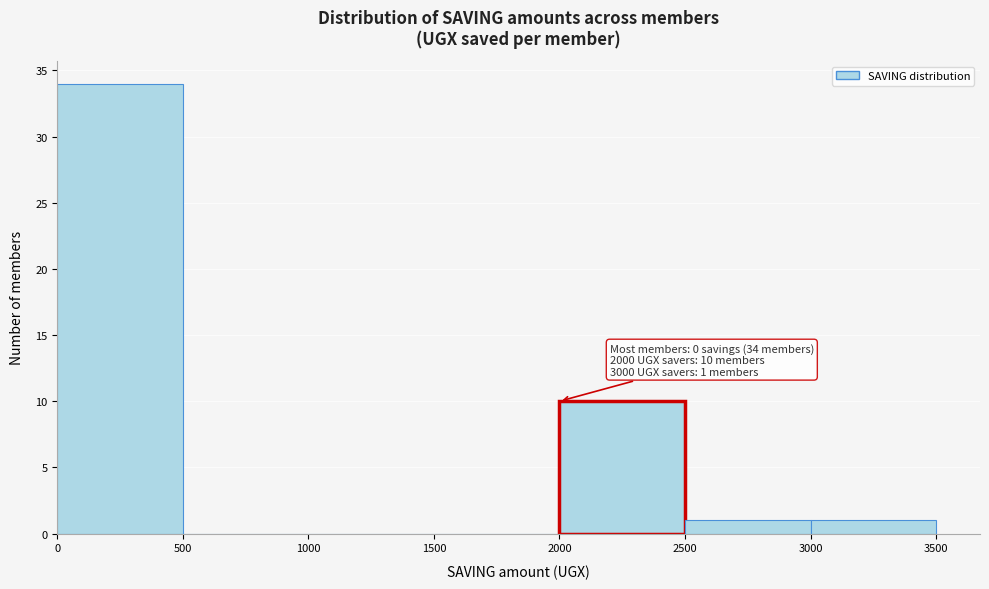

Which range on the x-axis has the tallest bar?

0 to 500